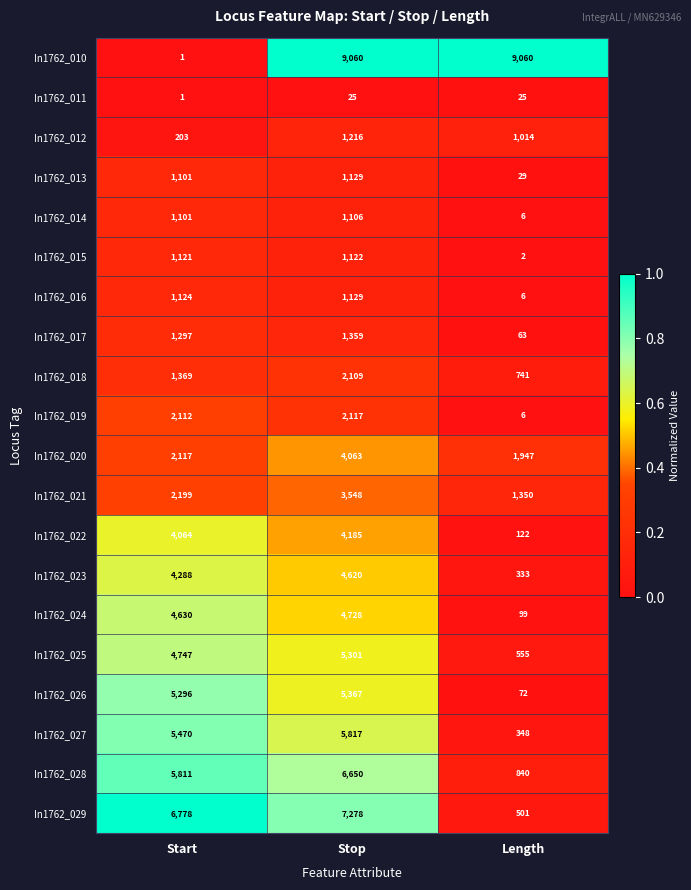

What is the total value across all series at Stop?

71929